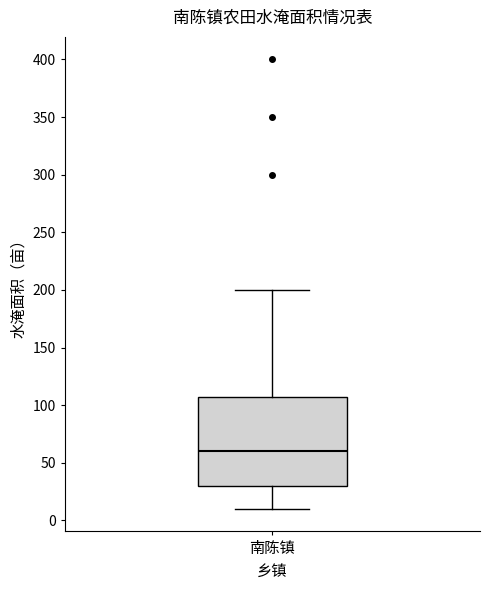

Read this box plot against the y-axis: the position of the median line, the range covered by the box, and the ends of both whiskers. The values are not printed on the chart, so give them approximately, as read against the axis.

median 60, box 30 to 110, whiskers 10 to 200